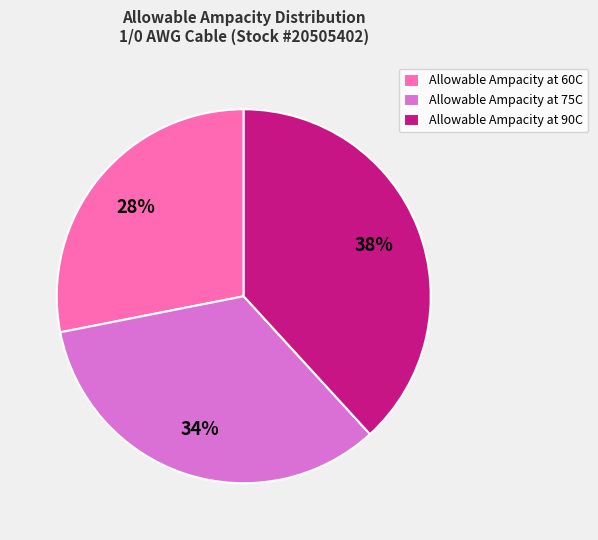

Which slice is the largest?

Allowable Ampacity at 90C